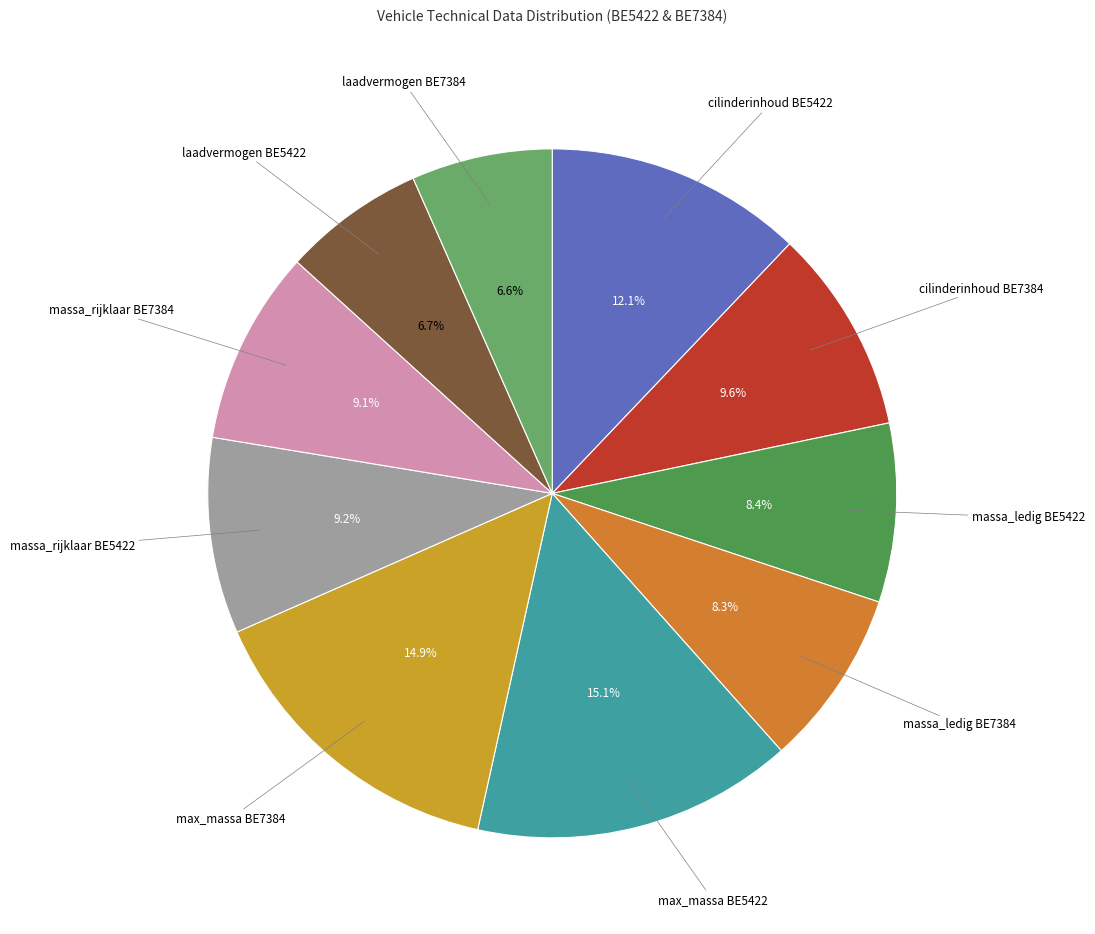

Does any single category account for the majority?

No